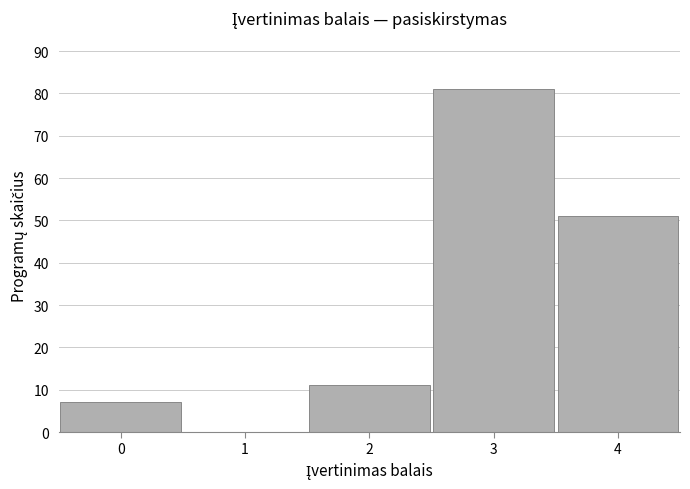

Reading left to right, what are all the values shown in this chart?

0=7	1=0	2=11	3=81	4=51